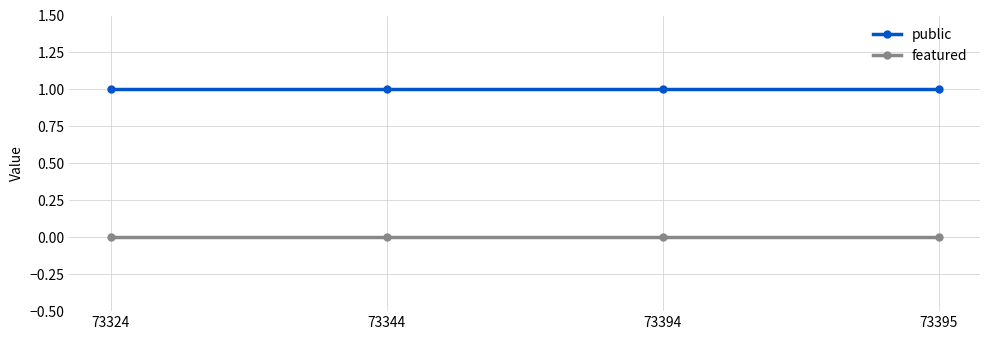

What is the sum of all public values?

4